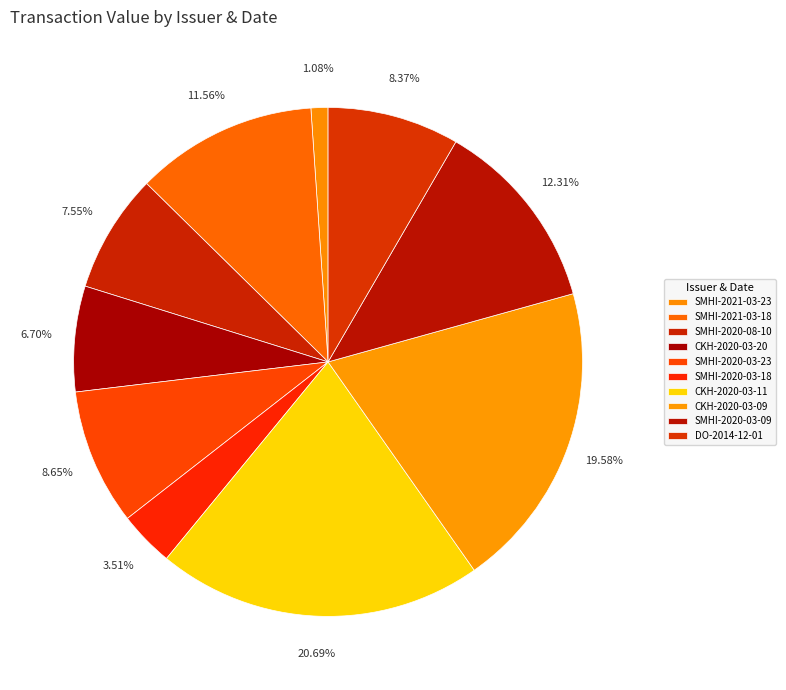

How many segments does this pie chart have?

10